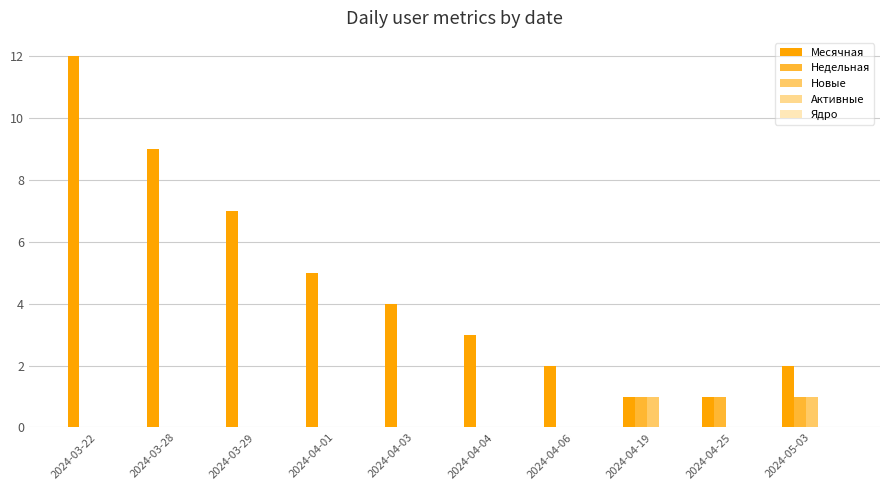

Which label corresponds to the largest value in the chart?

2024-03-22